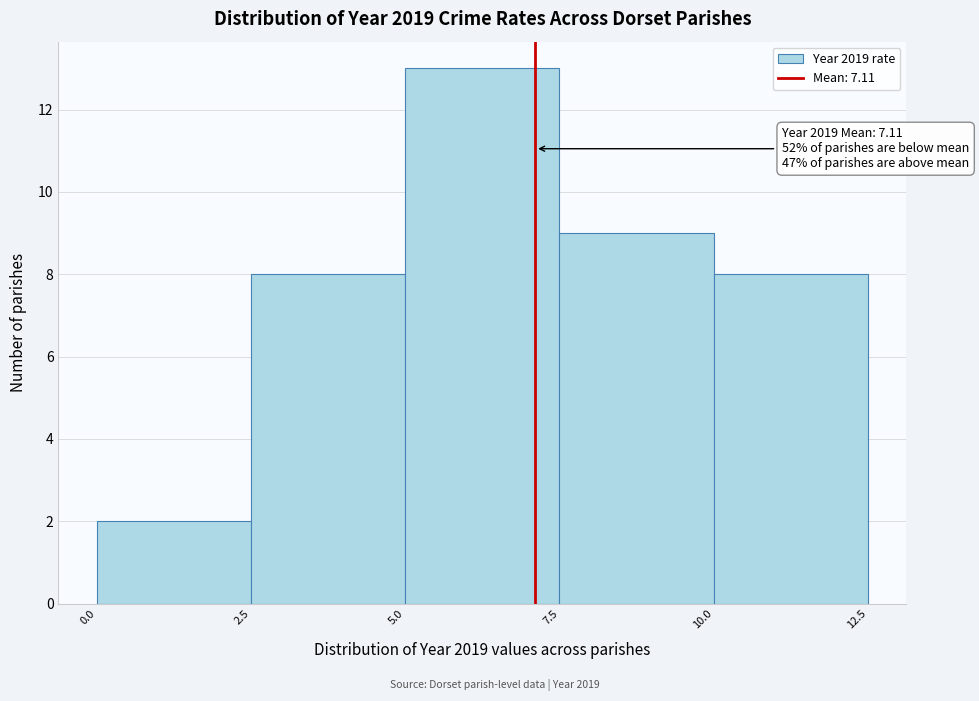

Over which range of the x-axis is the bar tallest?

5.0 to 7.5